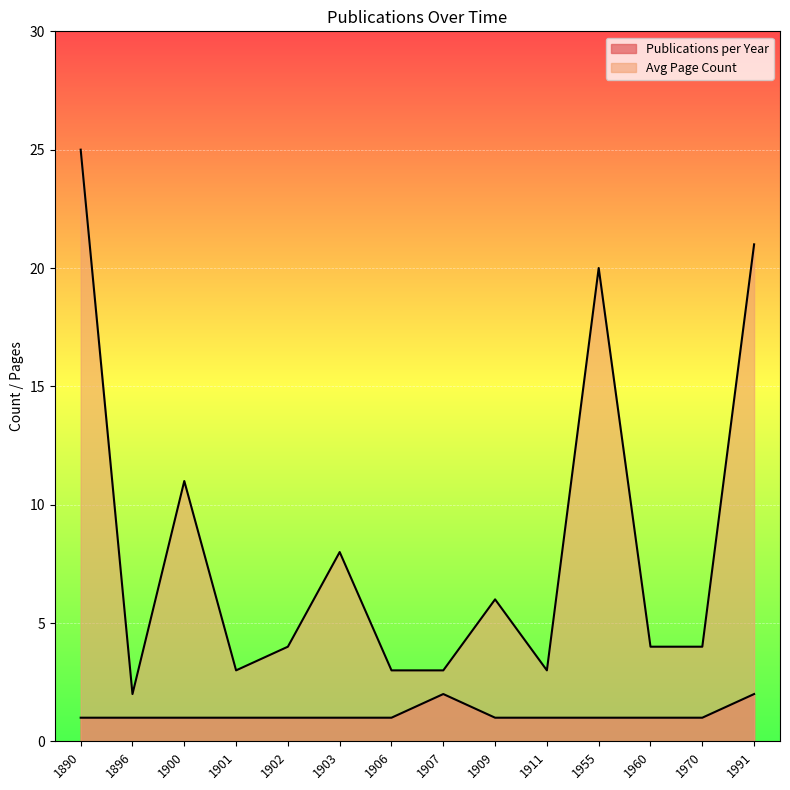

True or false: Avg Page Count and Publications per Year cross at least once.

False